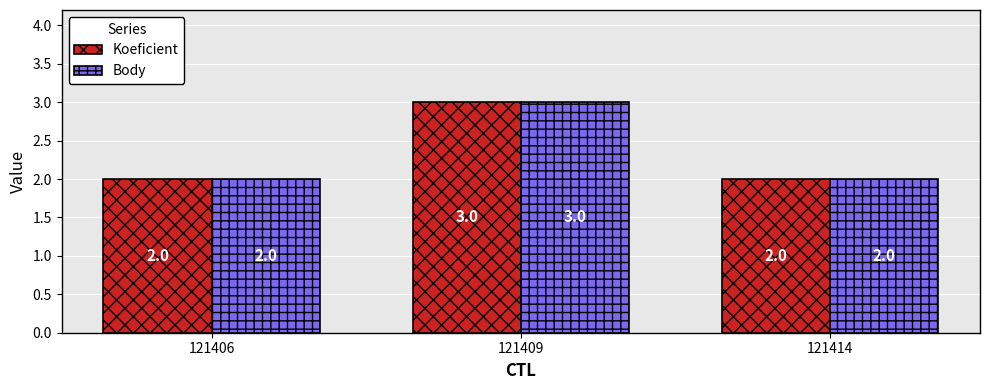

How many Body values are between 2 and 3?

3